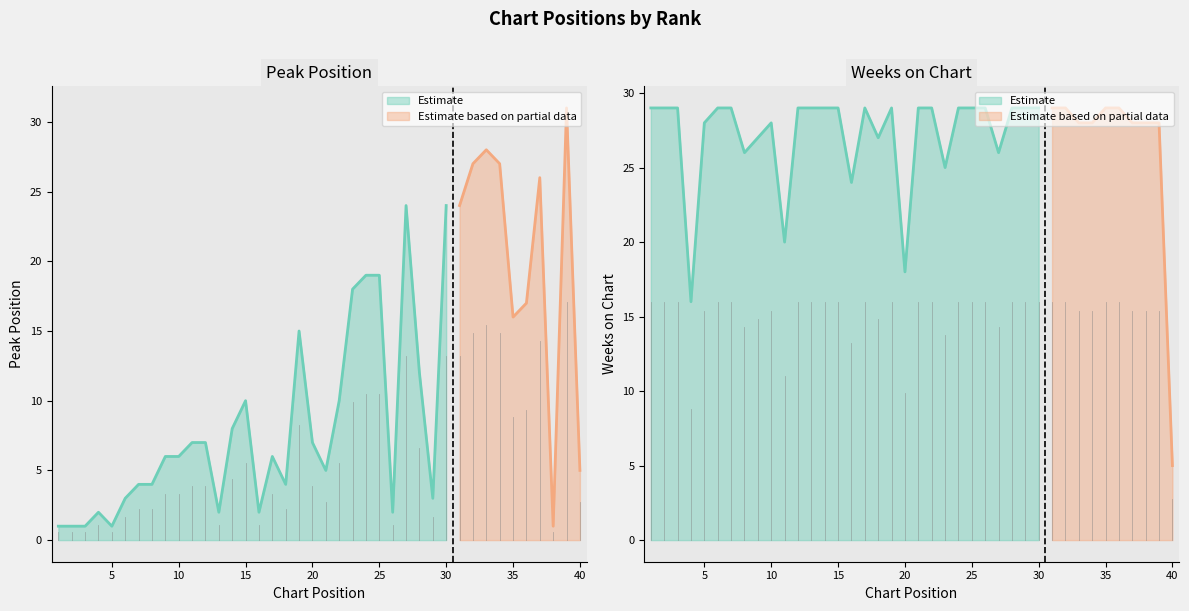

How many times do Peak Position and Weeks on Chart cross each other?

1